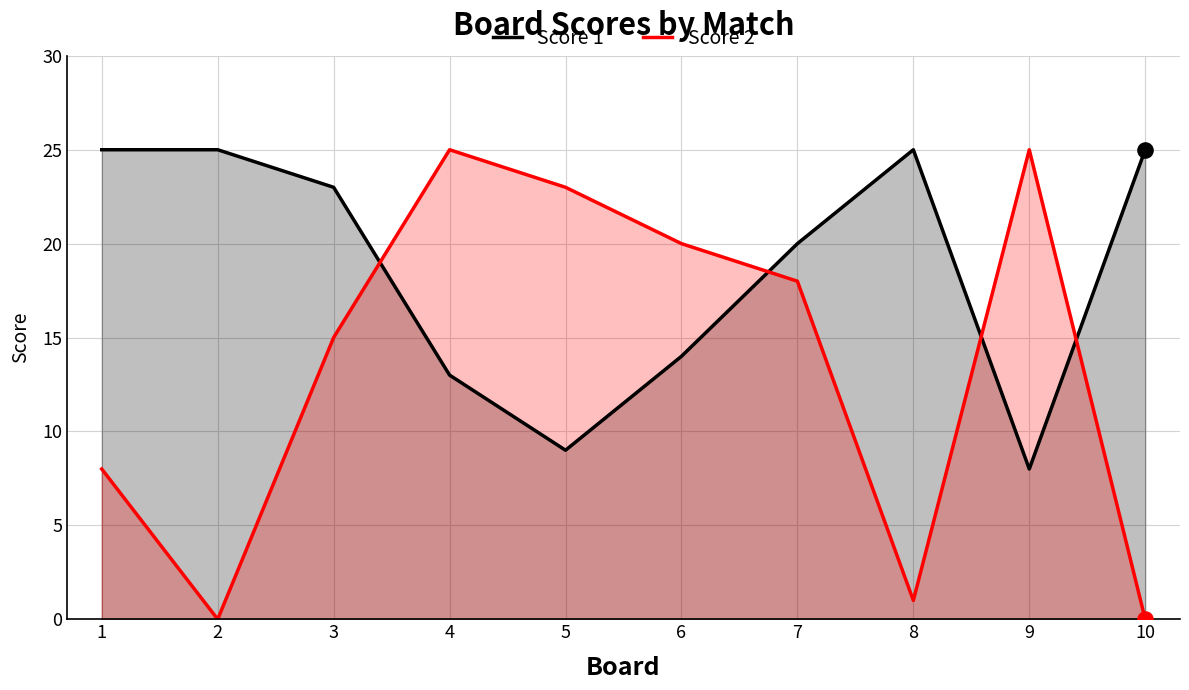

Which series has the largest Y range (max minus min)?

Score 2